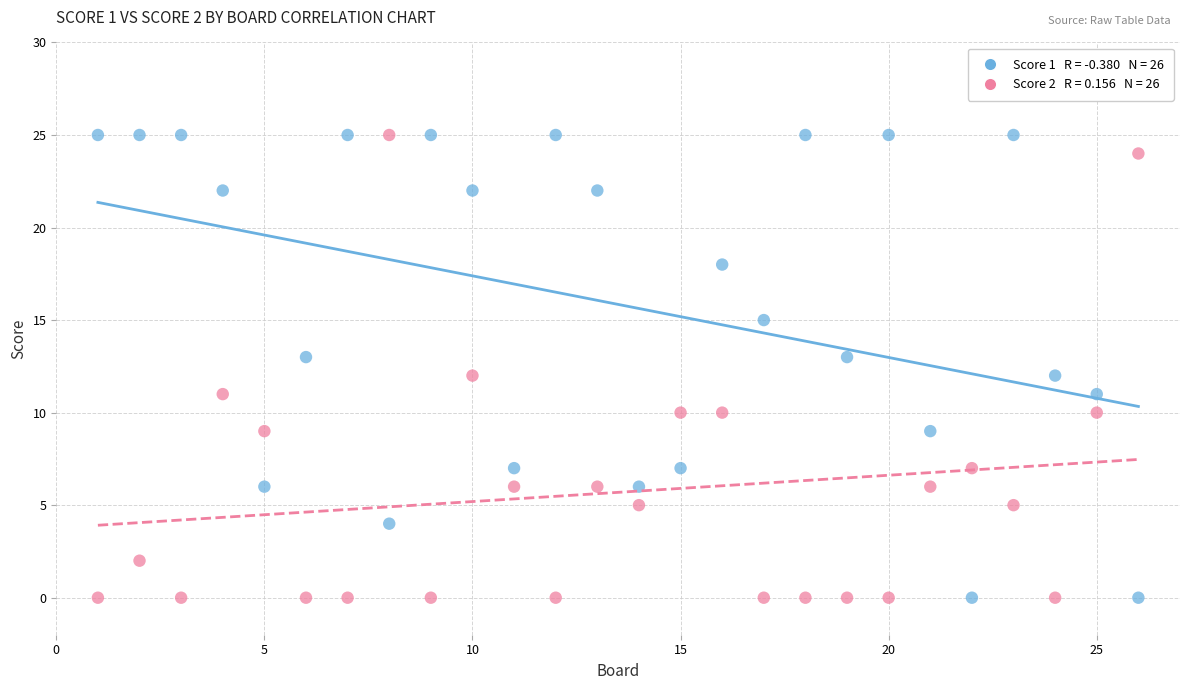

Across all data points, what is the range of Y values (max minus min)?

25